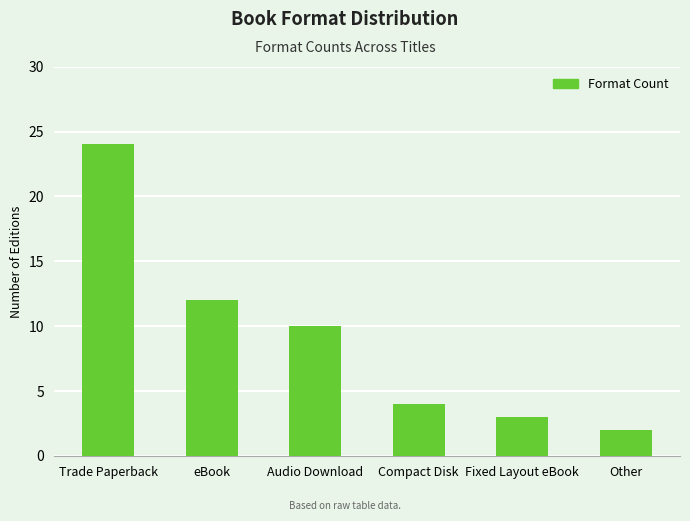

What position from the right is Trade Paperback?

6